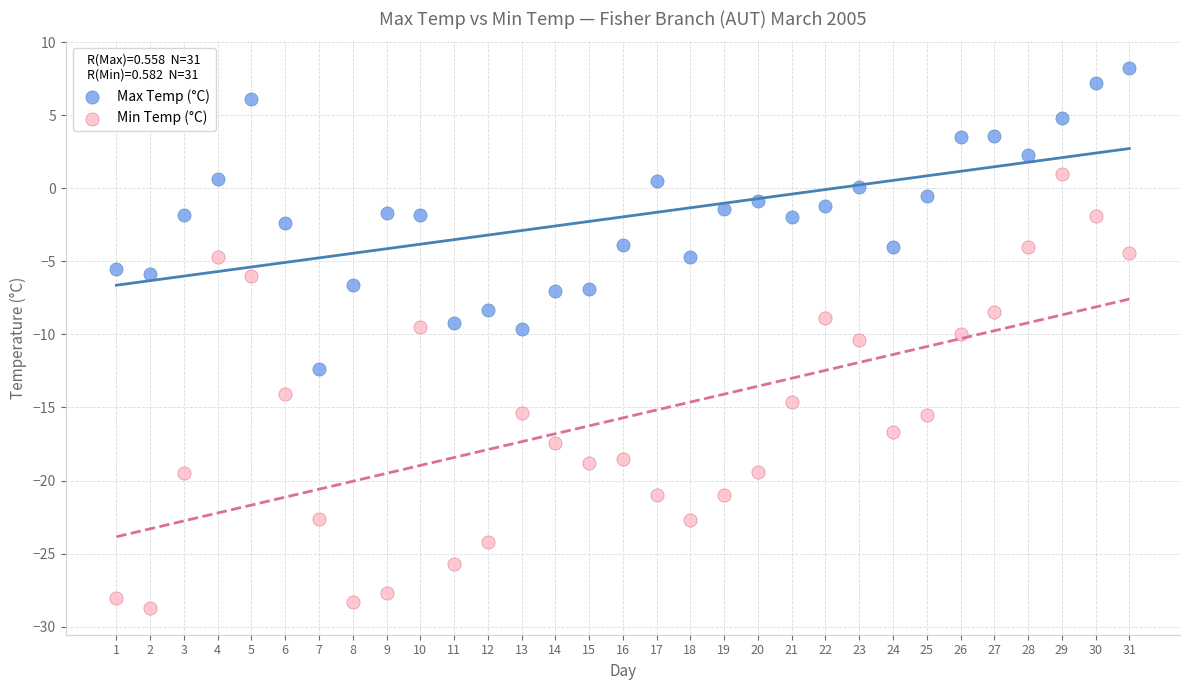

Across all data points, what is the range of Y values (max minus min)?

36.9